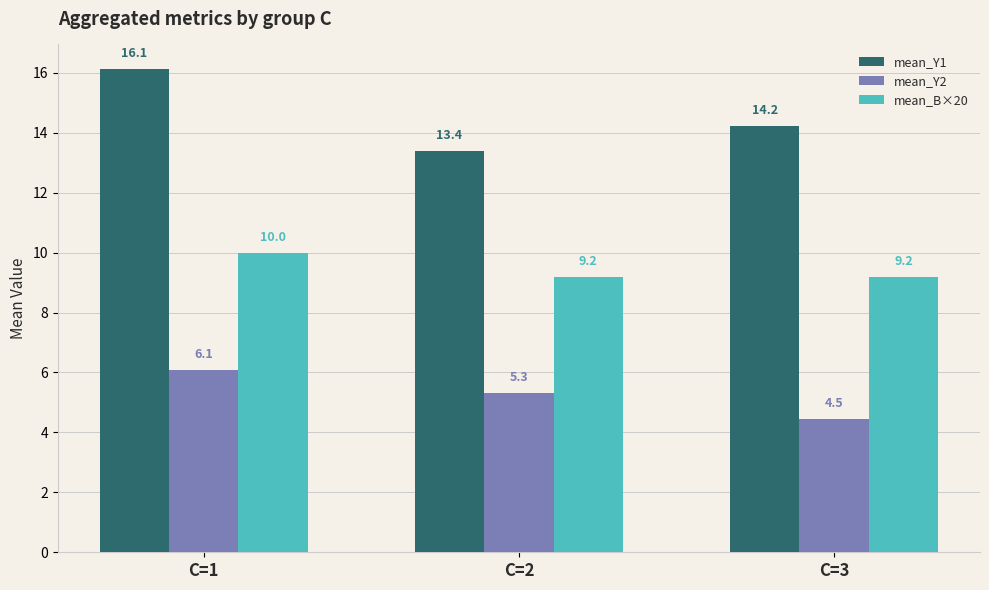

Reading right to left, extract all data points from this chart.

mean_Y1: 14.2	13.4	16.1
mean_Y2: 4.5	5.3	6.1
mean_B×20: 9.2	9.2	10.0